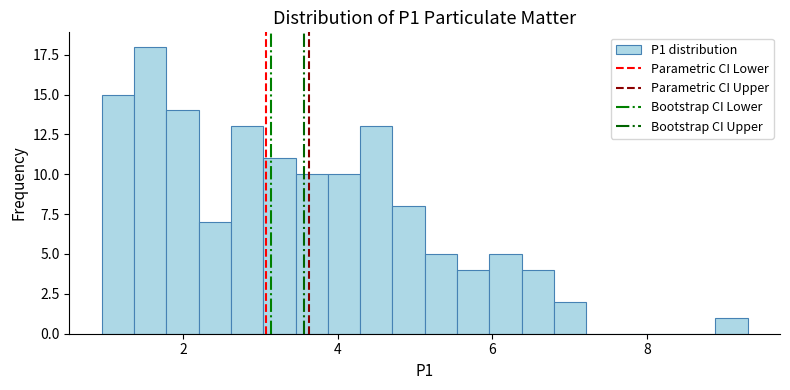

Around what value on the x-axis is the tallest bar? Give the approximate position of its centre, as read against the axis.

1.6